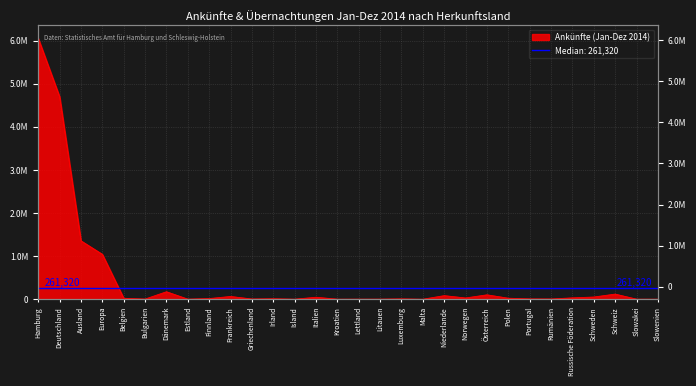

True or false: the data has more than 0 interior local peaks.

True